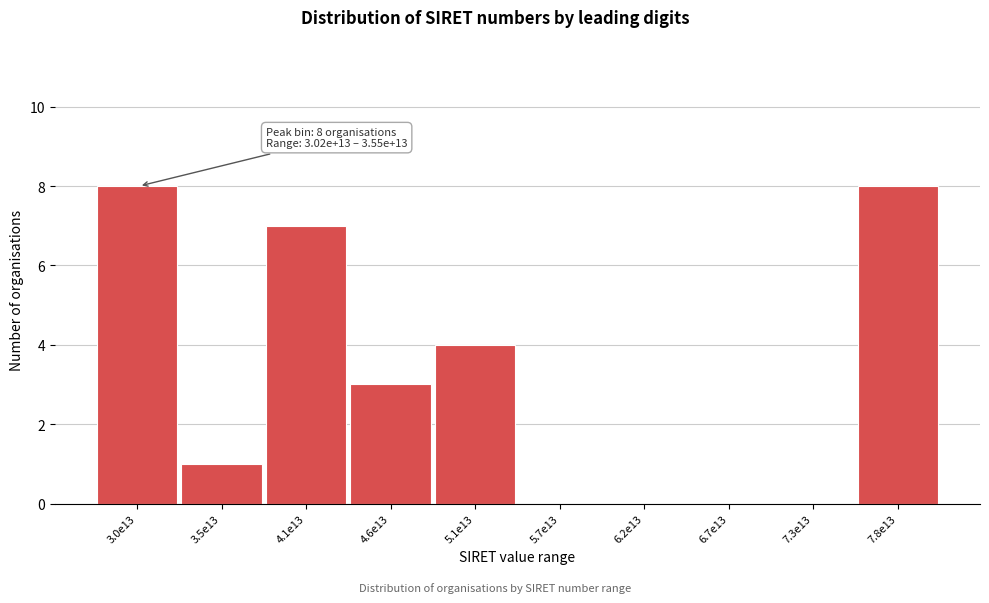

Reading left to right, extract all data points from this chart.

3.0e13=8	3.5e13=1	4.1e13=7	4.6e13=3	5.1e13=4	5.7e13=0	6.2e13=0	6.7e13=0	7.3e13=0	7.8e13=8